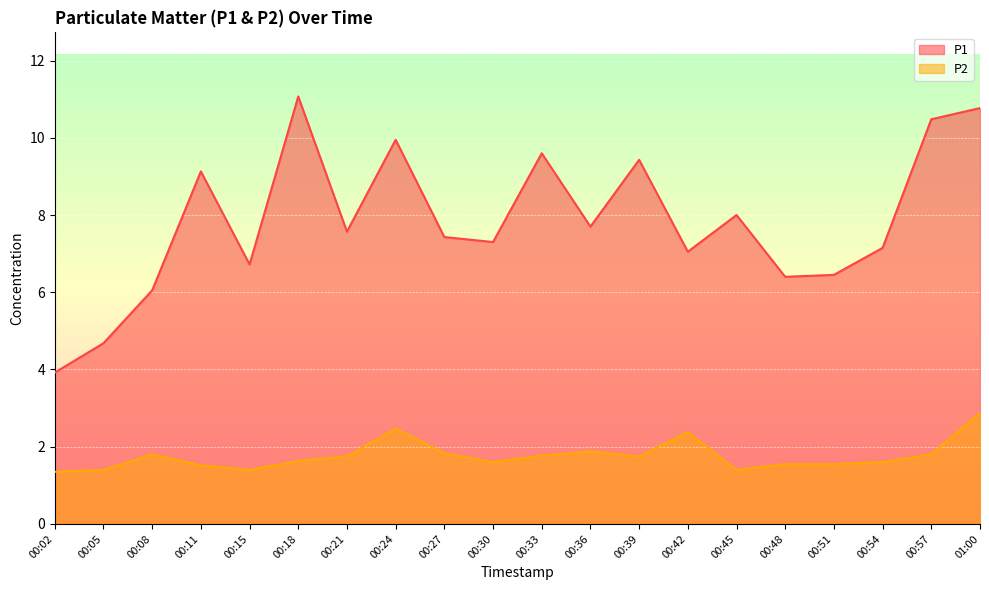

Count the number of data series in this chart.

2